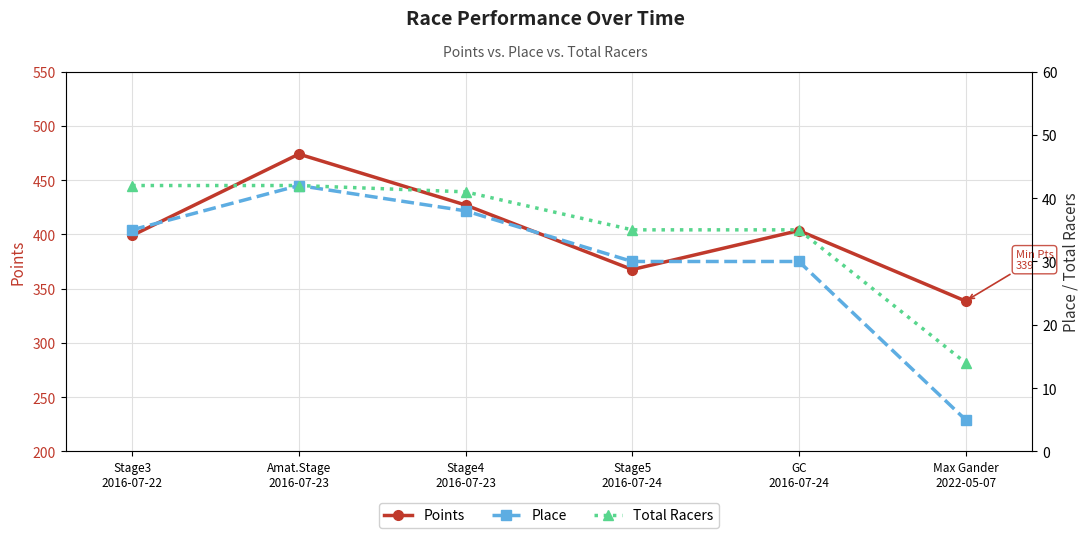

Is the value of Points at Stage5
2016-07-24 greater than the value of Total Racers at Stage5
2016-07-24?

Yes